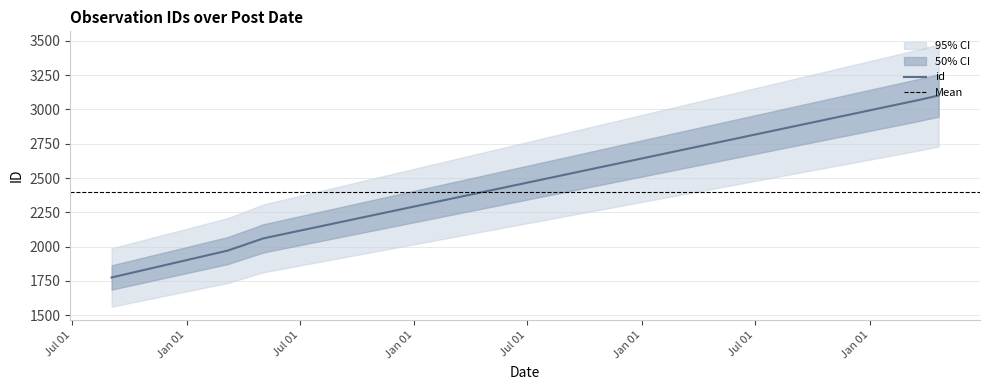

True or false: the data shows 708 at 2020-04-20.

False